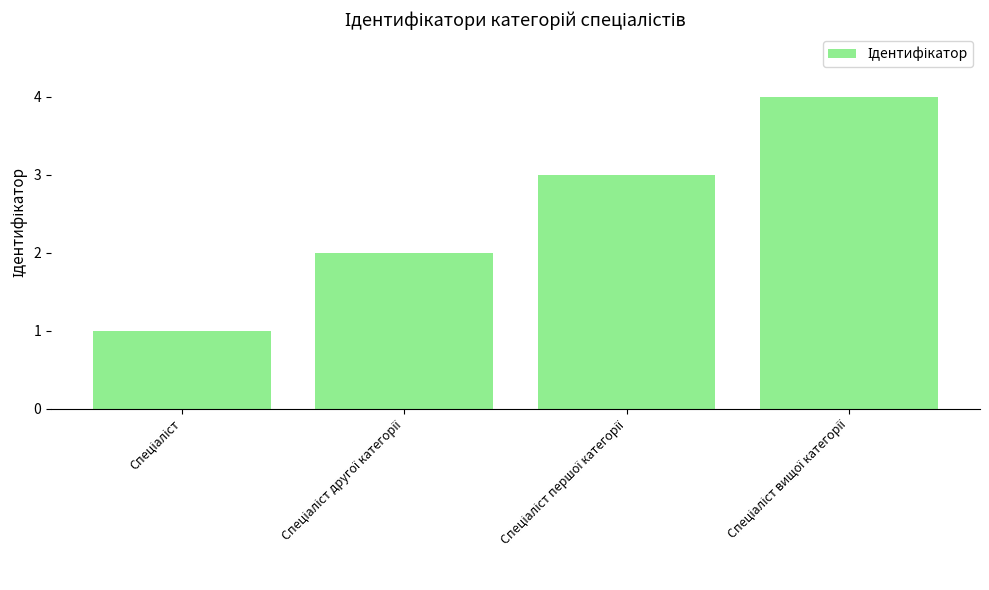

What is the greatest value displayed?

4